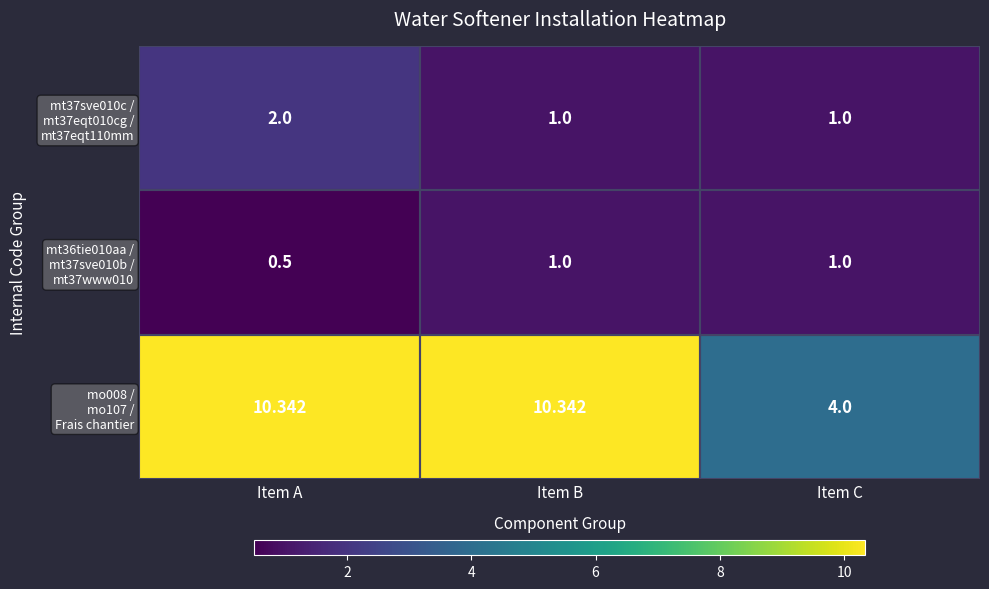

Which category has the lowest value across all series?

Item A